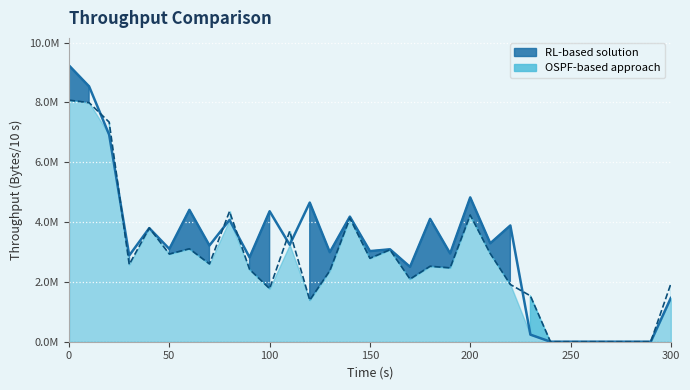

Reading left to right, list all the values displayed in this chart.

RL-based solution: 0=9231264.7	10=8532748.7	20=6919060.2	30=2881499.5	40=3796280.6	50=3100788.6	60=4406632.3	70=3215759.7	80=4070362.6	90=2818163.2	100=4359678.1	110=3241280.6	120=4650256.3	130=2990688.7	140=4180597.7	150=3028165.2	160=3088716.4	170=2501217.0	180=4105146.9	190=2948605.7	200=4822781.7	210=3289389.0	220=3884587.1	230=237129.3	240=127.1	250=127.1	260=127.1	270=127.1	280=127.1	290=127.1	300=1461743.6
OSPF-based approach: 0=8073054.9	10=7989453.7	20=7338937.0	30=2581101.4	40=3803605.2	50=2930286.8	60=3105685.0	70=2600672.1	80=4354749.8	90=2418120.7	100=1774147.0	110=3694657.4	120=1387325.6	130=2370598.6	140=4128742.0	150=2788171.4	160=3072421.5	170=2093271.6	180=2521248.2	190=2468203.0	200=4233518.7	210=2945513.8	220=1912791.4	230=1533075.2	240=309.7	250=115.1	260=115.1	270=115.1	280=115.1	290=115.1	300=1932179.9